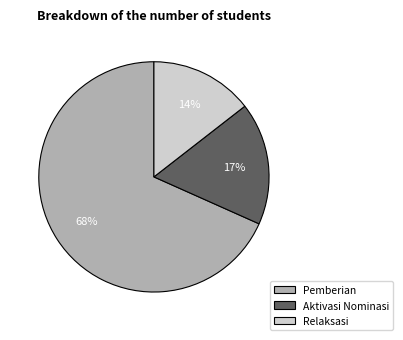

Is the sum of Aktivasi Nominasi and Pemberian greater than half?

Yes